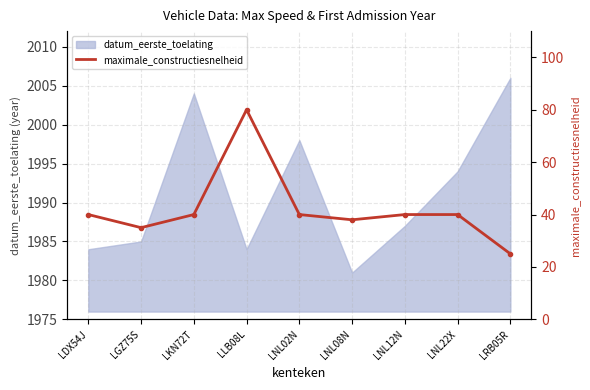

Which label corresponds to the smallest value in the chart?

LRB05R